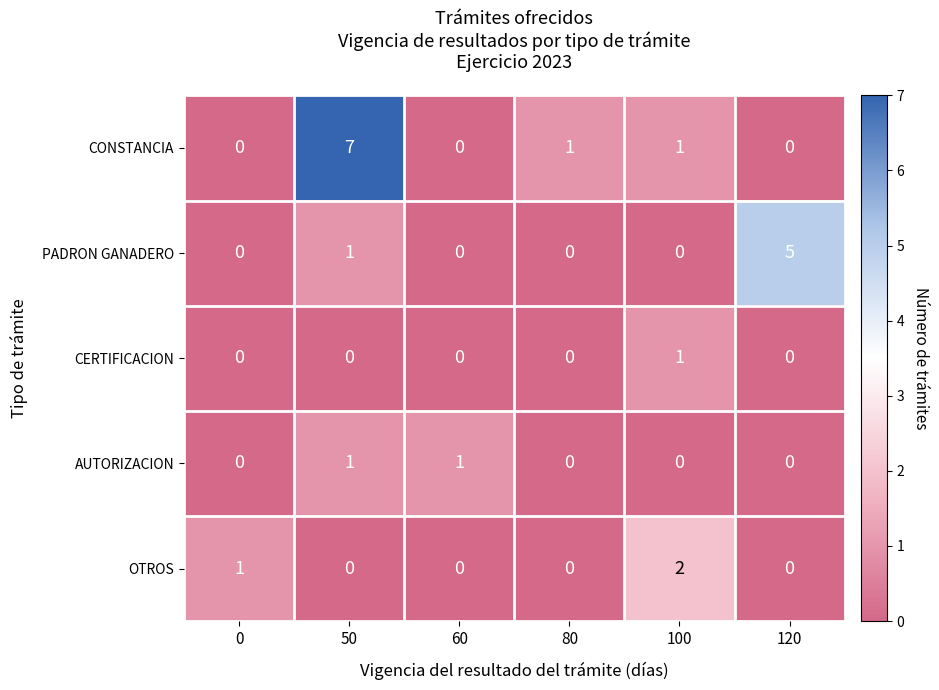

How many CERTIFICACION values are between 0 and 1?

6